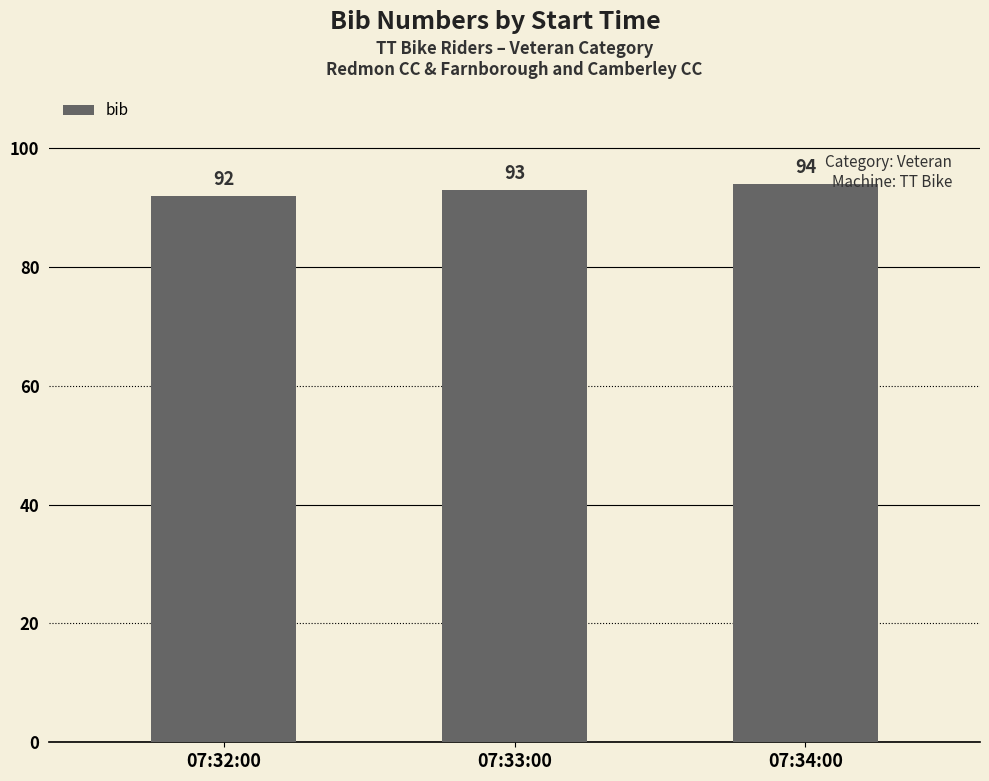

Where is the data nearest to the value 93?

07:33:00